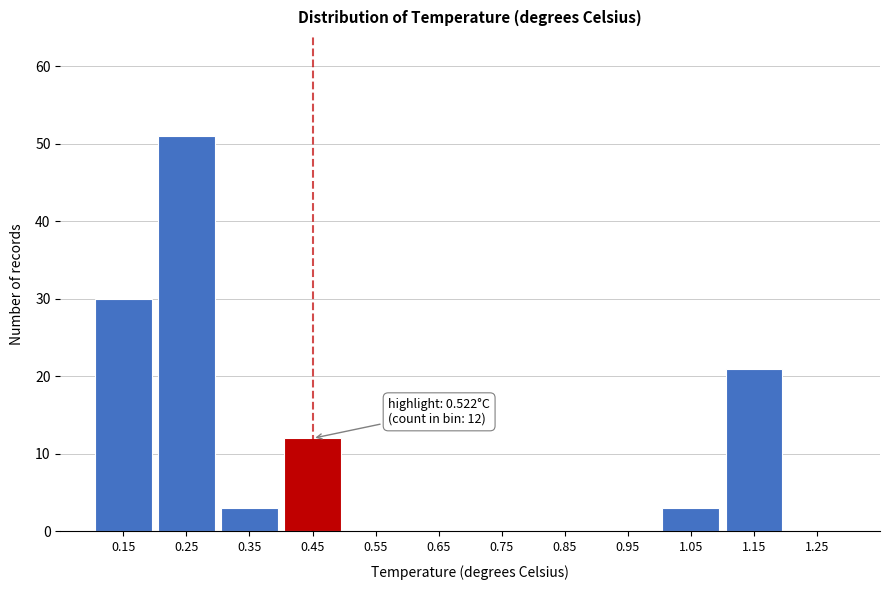

Reading left to right, list all the values displayed in this chart.

0.15=30	0.25=51	0.35=3	0.45=12	0.55=0	0.65=0	0.75=0	0.85=0	0.95=0	1.05=3	1.15=21	1.25=0